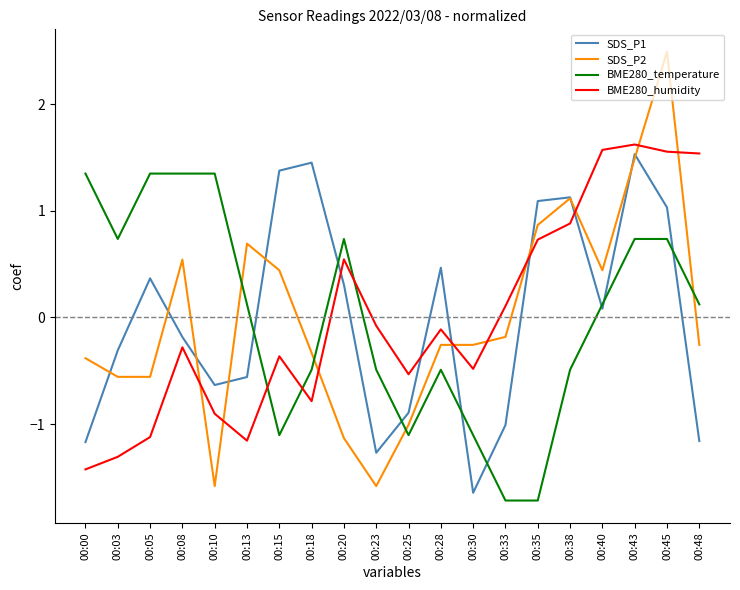

Which series has the largest range (max minus min)?

SDS_P2